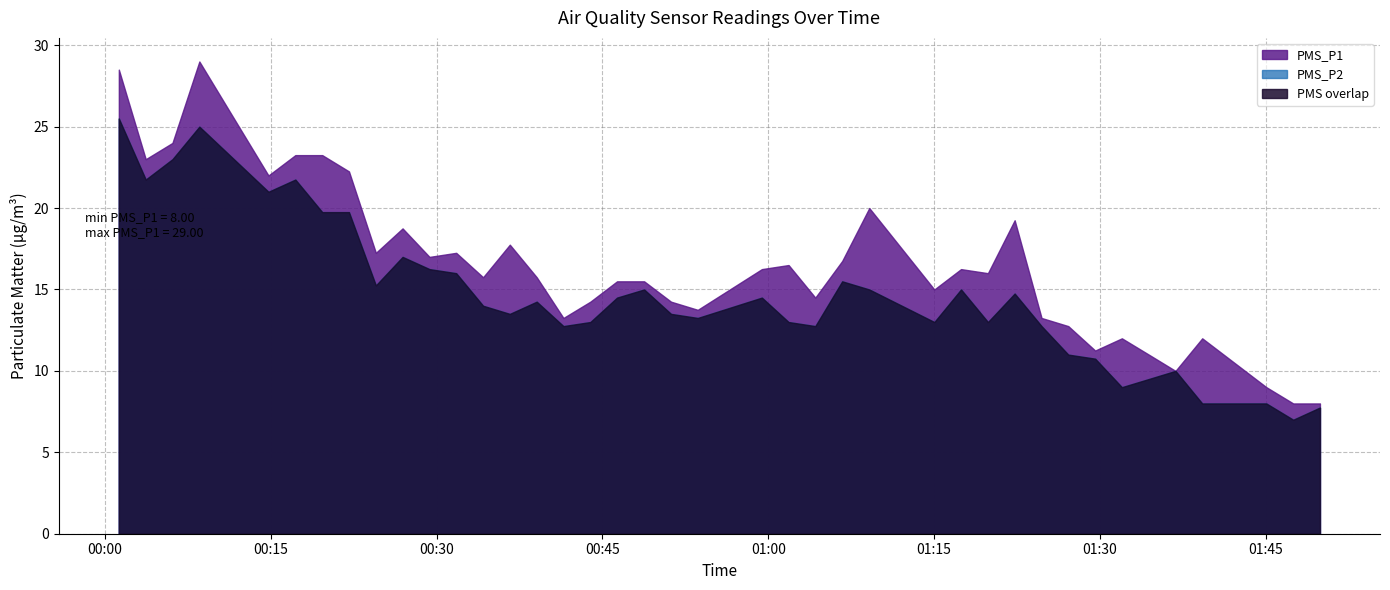

Which series has the largest total across all categories?

BME280_humidity